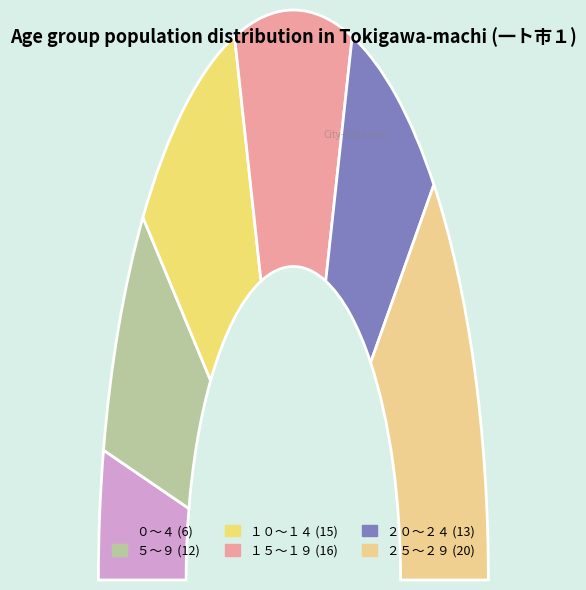

Does ５～９ represent more than half of the total?

No